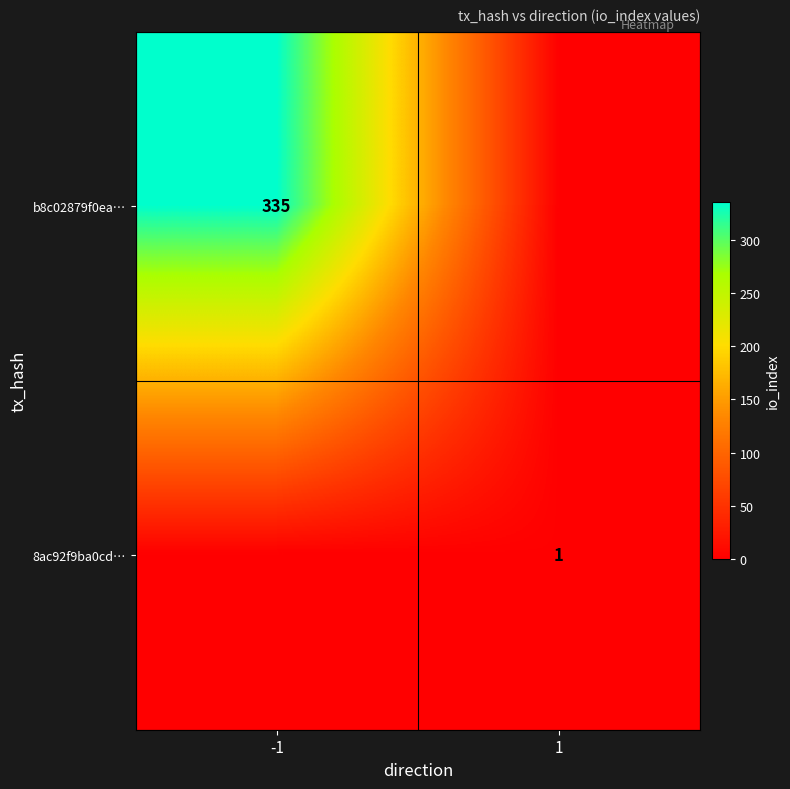

True or false: b8c02879f0ea… has a value of 447 at -1.

False